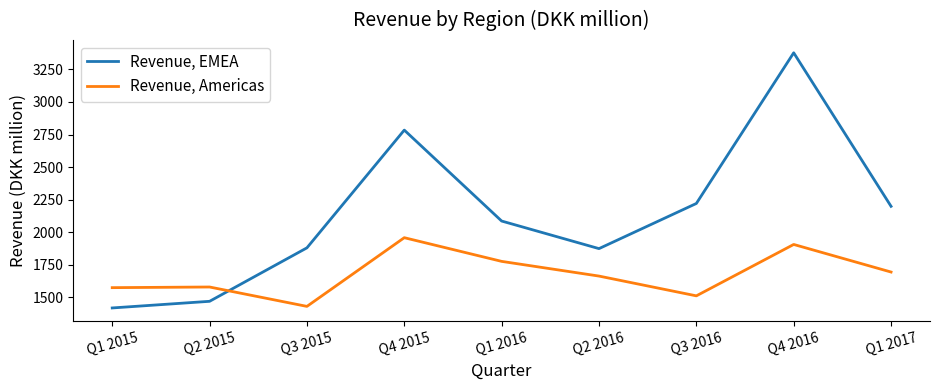

At which category does Revenue, Americas reach its first local valley?

Q3 2015